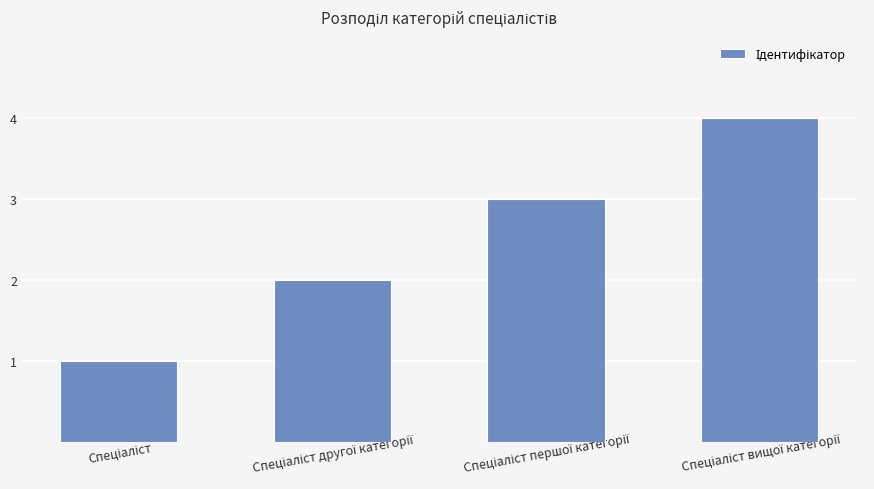

What is the greatest value displayed?

4